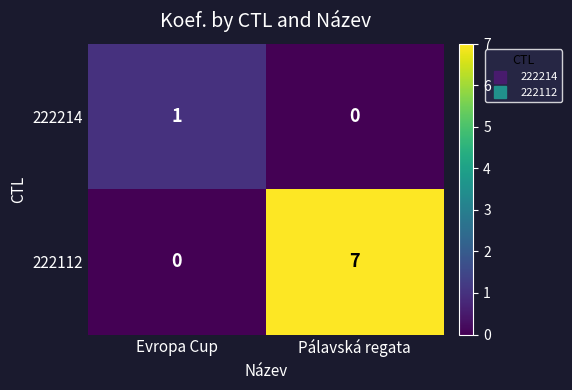

Reading left to right, extract all data points from this chart.

222214: 1	0
222112: 0	7